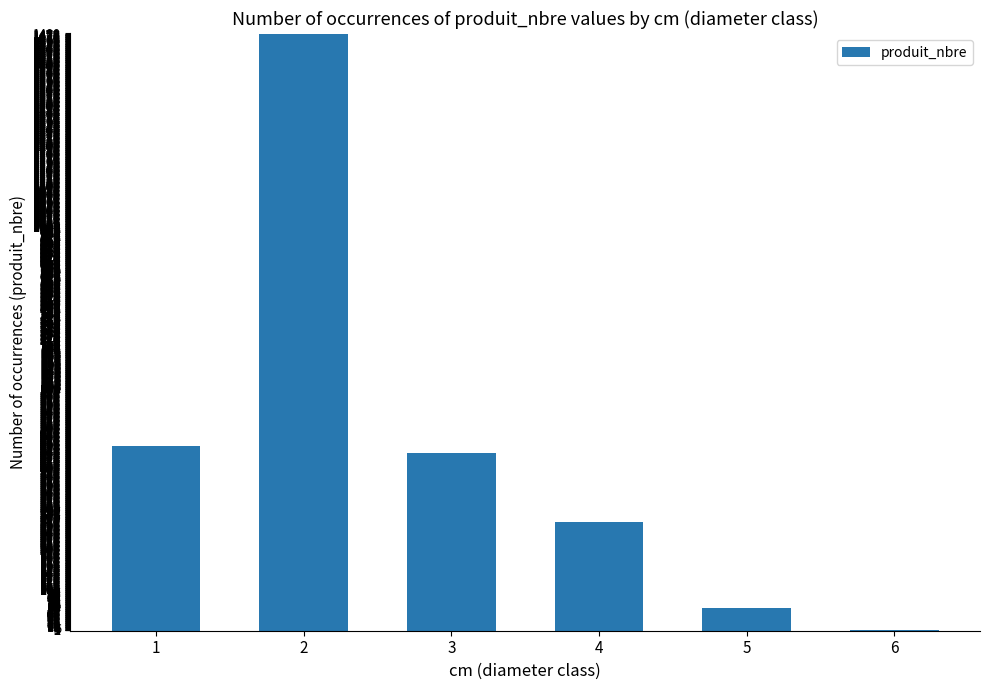

Is it true that the value at 5 is 56?

True